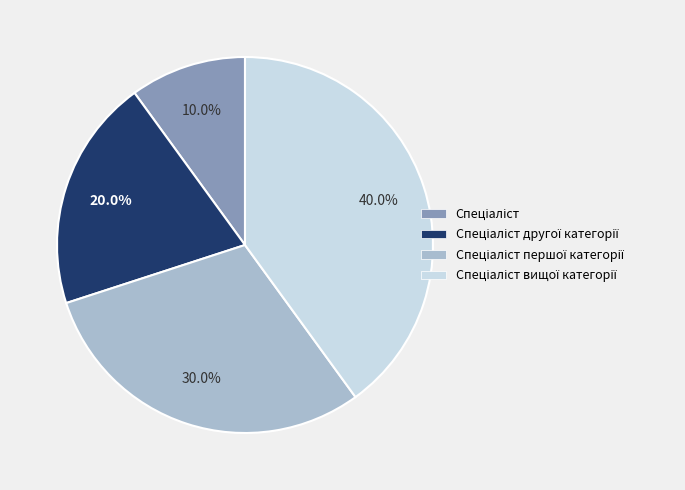

Is there a majority slice in this chart?

No